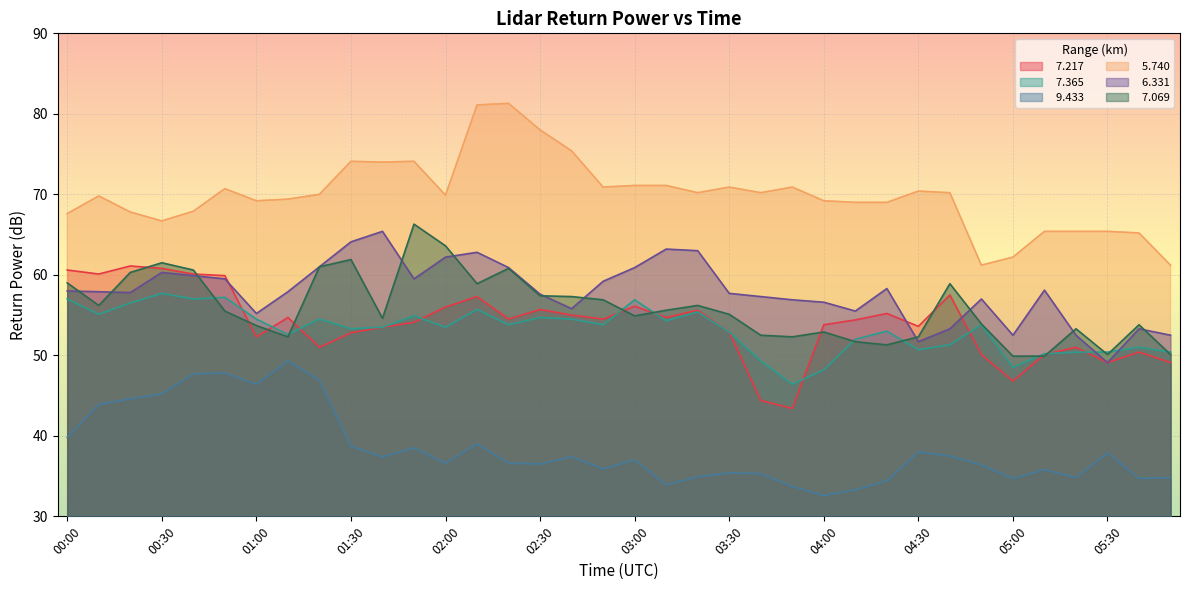

How many lines are shown in the chart?

6